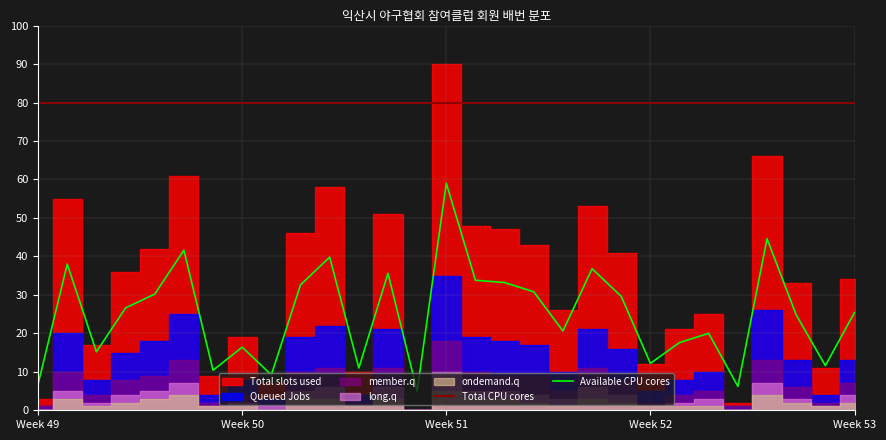

How many values in the long.q series are below 4?

14